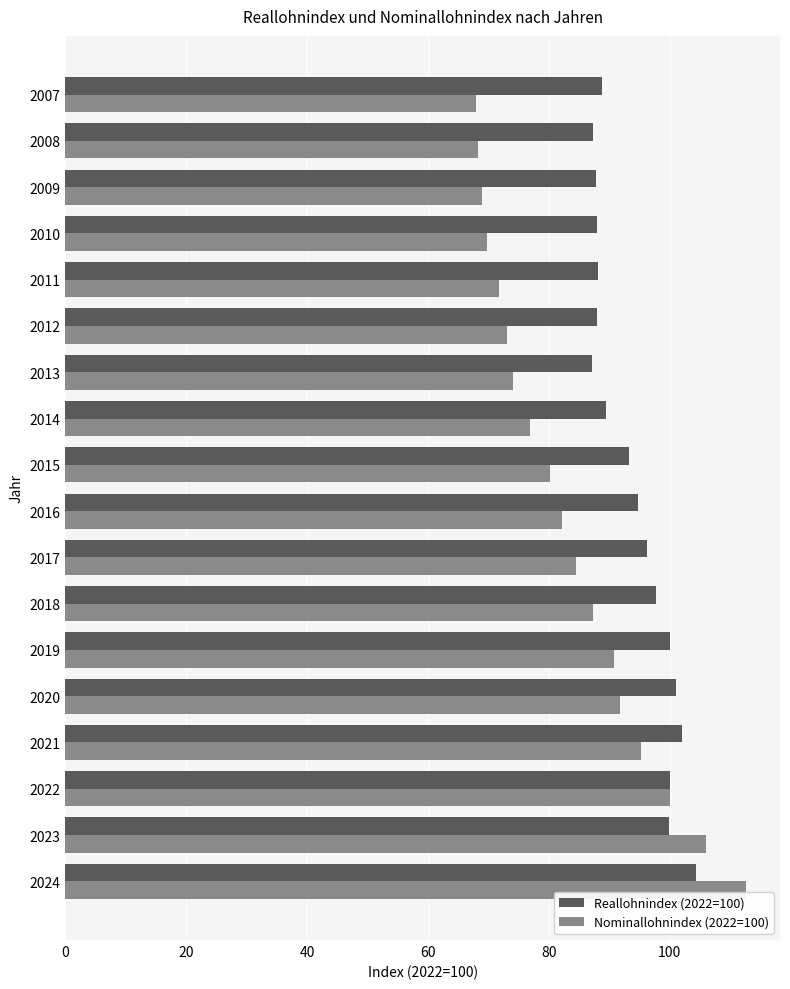

How many series are shown in this chart?

2